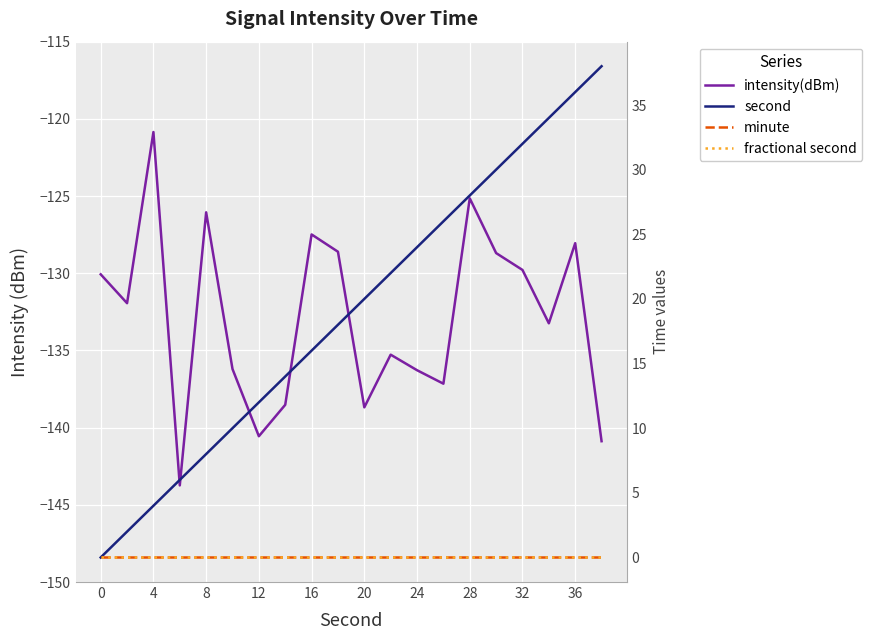

At how many categories does at least one series exceed -34?

20